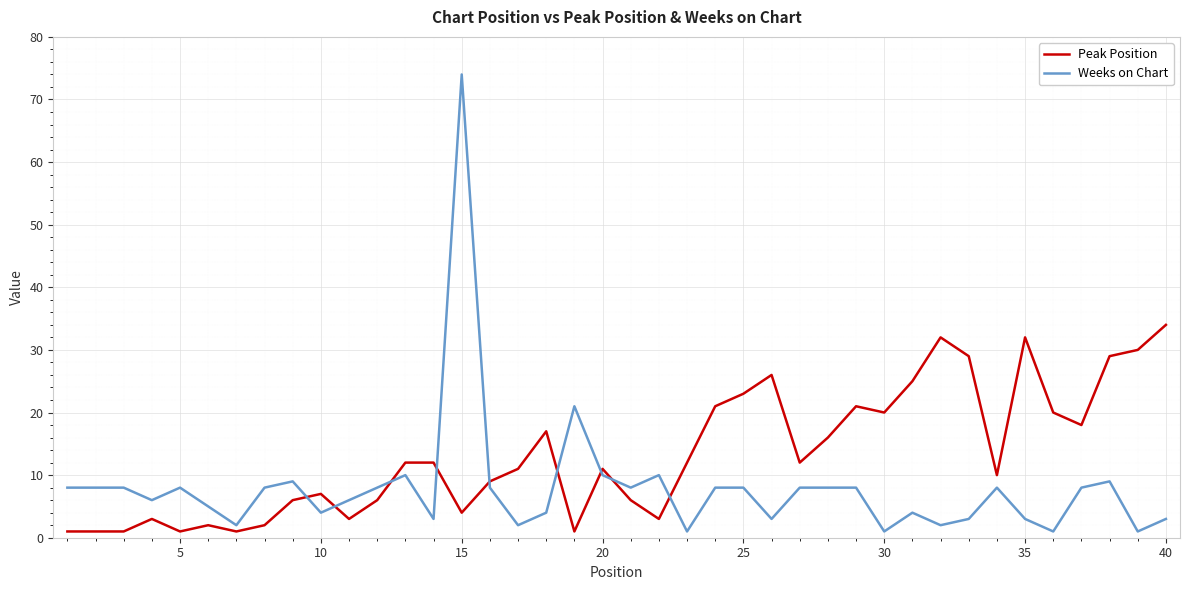

At how many categories does at least one series exceed 45?

1